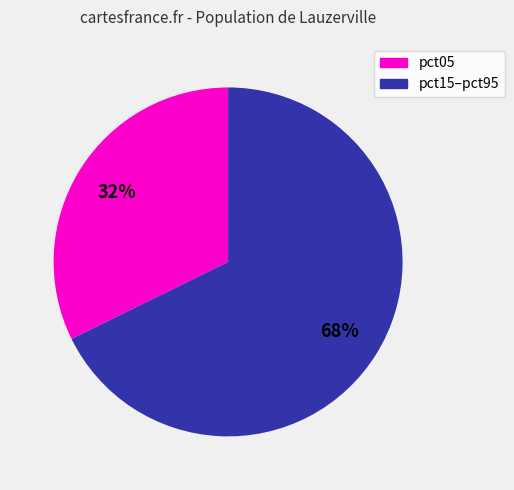

To the nearest percent, what is the average slice percentage?

50%